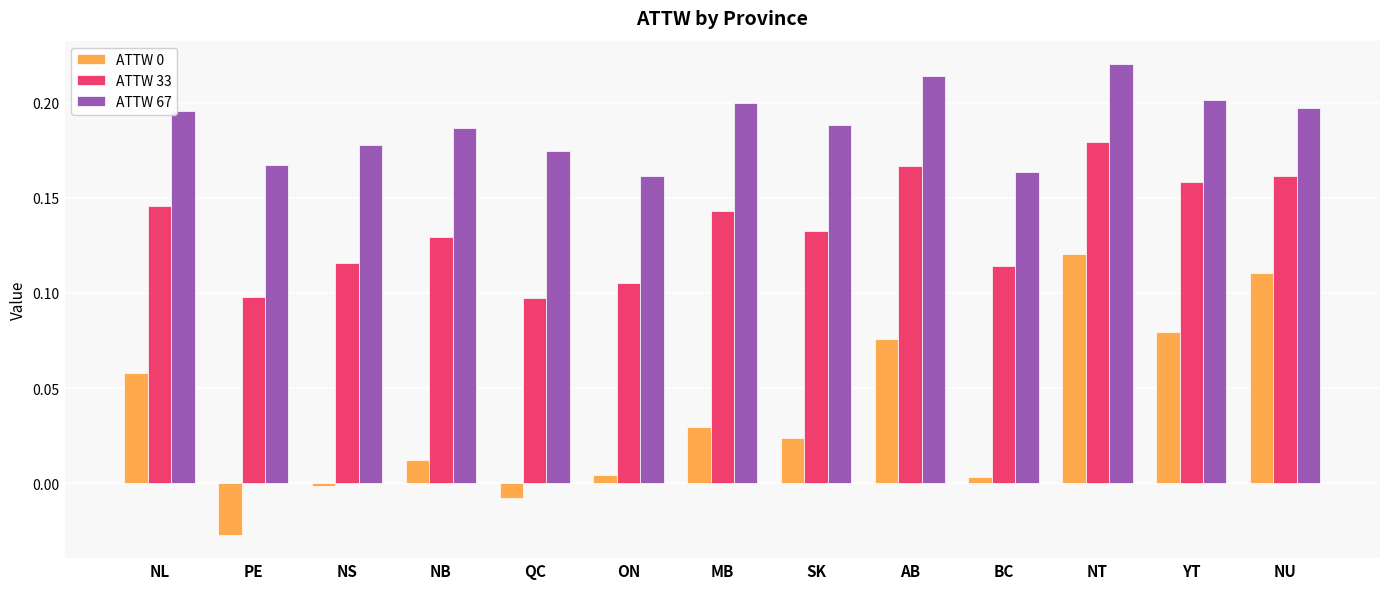

What is the sum of all ATTW 33 values?

1.7